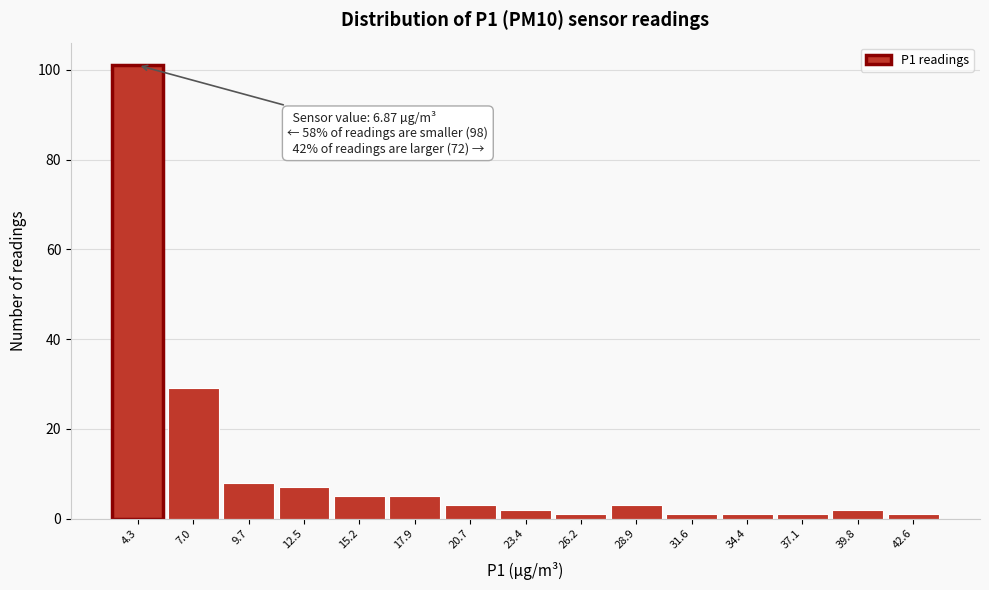

Reading right to left, list all the values displayed in this chart.

42.6=1	39.8=2	37.1=1	34.4=1	31.6=1	28.9=3	26.2=1	23.4=2	20.7=3	17.9=5	15.2=5	12.5=7	9.7=8	7.0=29	4.3=101